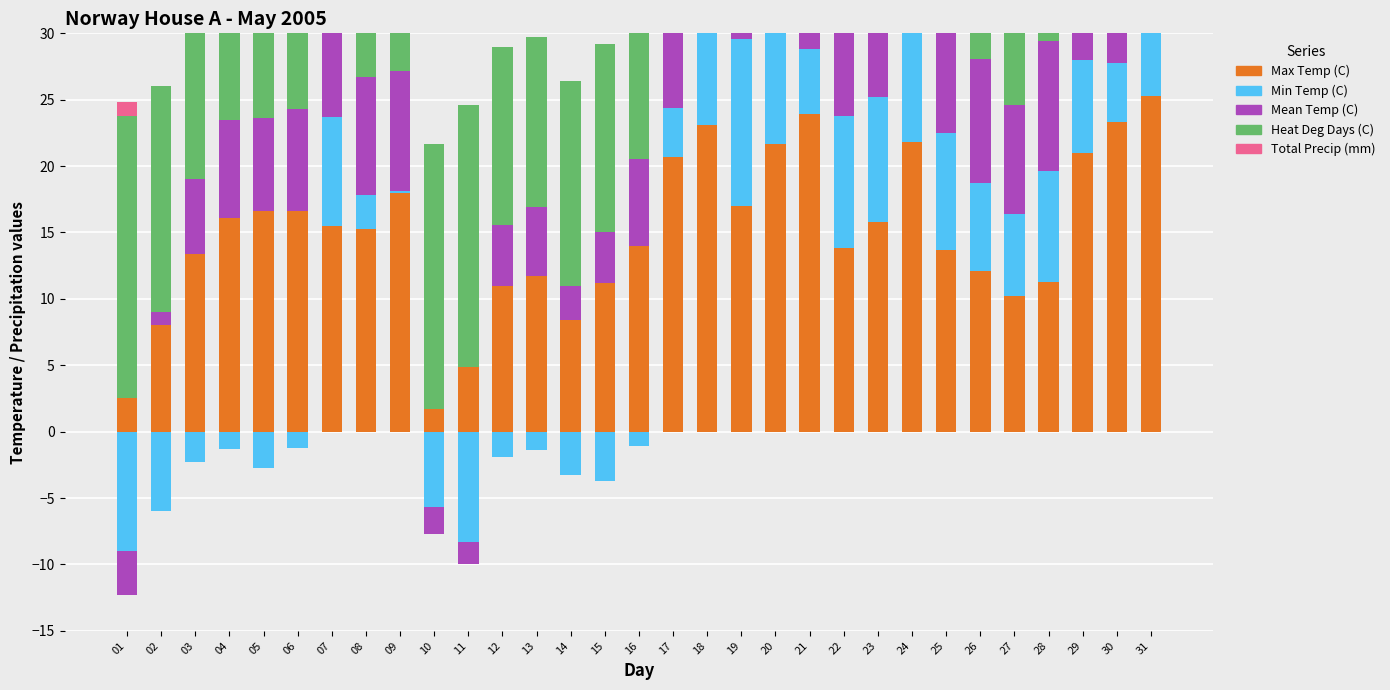

What is the total value across all series at 29?

46.0